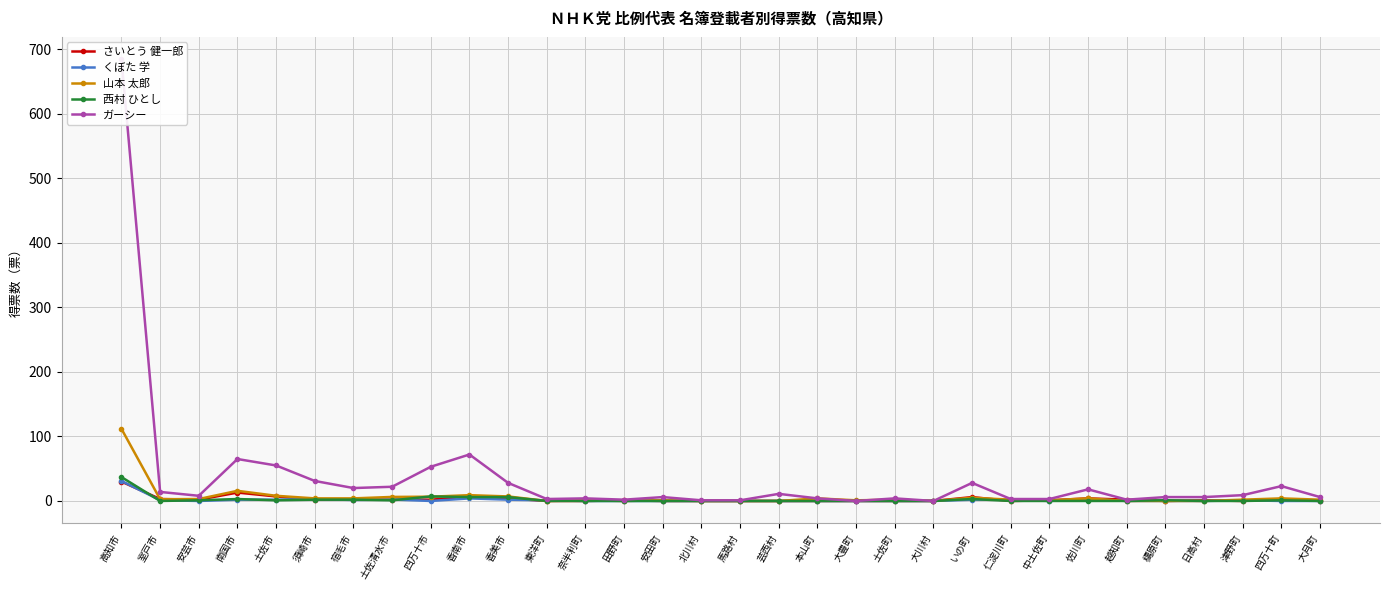

Reading left to right, transcribe all the data shown in this chart.

さいとう 健一郎: 高知市=30.0	室戸市=3.0	安芸市=2.0	南国市=13.0	土佐市=7.0	須崎市=2.0	宿毛市=2.0	土佐清水市=2.0	四万十市=2.0	香南市=6.0	香美市=4.0	東洋町=0.0	奈半利町=0.0	田野町=1.0	安田町=0.0	北川村=0.0	馬路村=0.0	芸西村=0.0	本山町=0.0	大豊町=0.0	土佐町=0.0	大川村=0.0	いの町=6.0	仁淀川町=0.0	中土佐町=1.0	佐川町=4.0	越知町=2.0	檮原町=0.0	日高村=1.0	津野町=0.0	四万十町=3.0	大月町=0.0
くぼた 学: 高知市=31.0	室戸市=1.2	安芸市=0.0	南国市=2.0	土佐市=2.0	須崎市=3.0	宿毛市=1.5	土佐清水市=2.3	四万十市=0.0	香南市=4.0	香美市=2.0	東洋町=1.0	奈半利町=0.0	田野町=0.0	安田町=0.0	北川村=0.0	馬路村=0.0	芸西村=0.0	本山町=0.0	大豊町=0.0	土佐町=0.0	大川村=0.0	いの町=2.0	仁淀川町=2.0	中土佐町=0.0	佐川町=3.0	越知町=0.0	檮原町=0.0	日高村=0.0	津野町=1.0	四万十町=0.0	大月町=0.0
山本 太郎: 高知市=111.8	室戸市=2.7	安芸市=3.0	南国市=15.7	土佐市=8.0	須崎市=4.0	宿毛市=4.0	土佐清水市=6.2	四万十市=6.6	香南市=9.0	香美市=7.0	東洋町=0.0	奈半利町=1.0	田野町=0.0	安田町=1.0	北川村=0.0	馬路村=0.0	芸西村=0.0	本山町=4.0	大豊町=1.0	土佐町=2.0	大川村=0.0	いの町=5.0	仁淀川町=2.0	中土佐町=1.0	佐川町=4.0	越知町=0.0	檮原町=0.0	日高村=0.0	津野町=2.0	四万十町=4.0	大月町=2.0
西村 ひとし: 高知市=37.0	室戸市=0.0	安芸市=1.0	南国市=3.0	土佐市=1.0	須崎市=2.0	宿毛市=2.0	土佐清水市=1.0	四万十市=7.0	香南市=6.0	香美市=6.0	東洋町=0.0	奈半利町=0.0	田野町=0.0	安田町=0.0	北川村=0.0	馬路村=0.0	芸西村=0.0	本山町=0.0	大豊町=0.0	土佐町=0.0	大川村=0.0	いの町=3.0	仁淀川町=0.0	中土佐町=0.0	佐川町=0.0	越知町=0.0	檮原町=1.1	日高村=0.0	津野町=0.0	四万十町=1.0	大月町=0.0
ガーシー: 高知市=685.0	室戸市=14.0	安芸市=8.0	南国市=65.0	土佐市=55.0	須崎市=31.0	宿毛市=20.0	土佐清水市=22.0	四万十市=53.0	香南市=72.0	香美市=28.0	東洋町=3.0	奈半利町=4.0	田野町=2.0	安田町=6.0	北川村=1.0	馬路村=1.0	芸西村=11.0	本山町=4.0	大豊町=0.0	土佐町=4.0	大川村=0.0	いの町=28.0	仁淀川町=3.0	中土佐町=3.0	佐川町=18.0	越知町=2.0	檮原町=6.0	日高村=6.0	津野町=9.0	四万十町=23.0	大月町=6.0